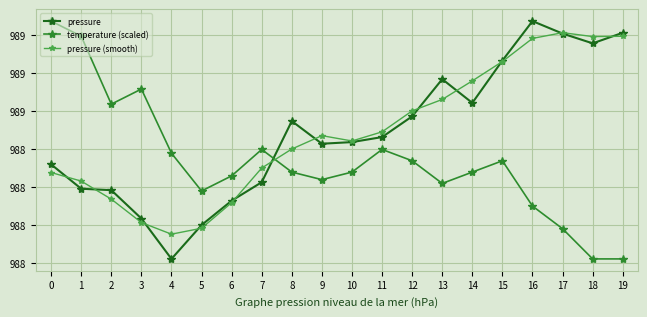

Is this an area chart (filled region under the line)?

No